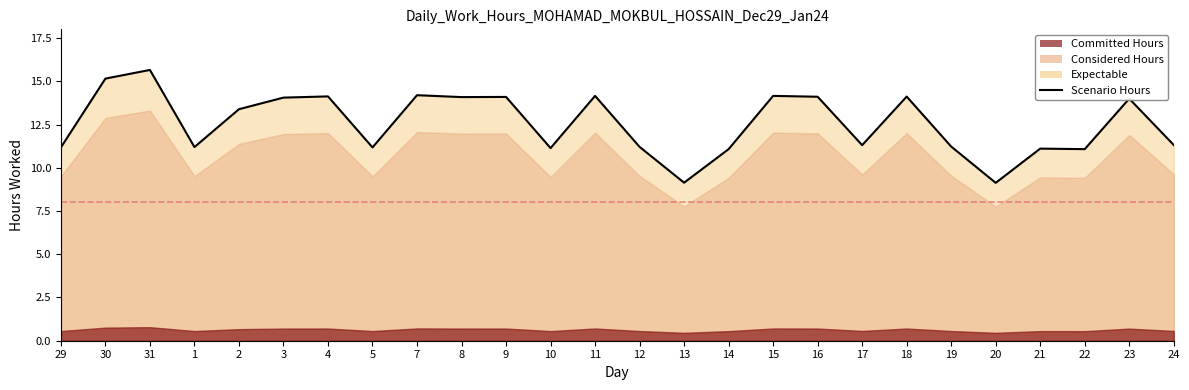

At which label does the data first exceed 13?

30